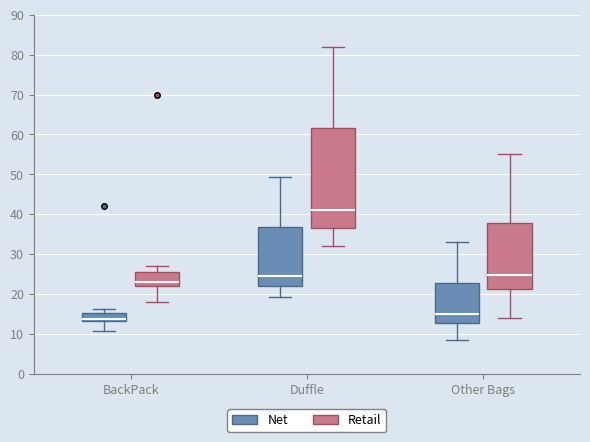

Comparing the boxes themselves (not the whiskers), which one is the tallest?

Duffle (Retail)